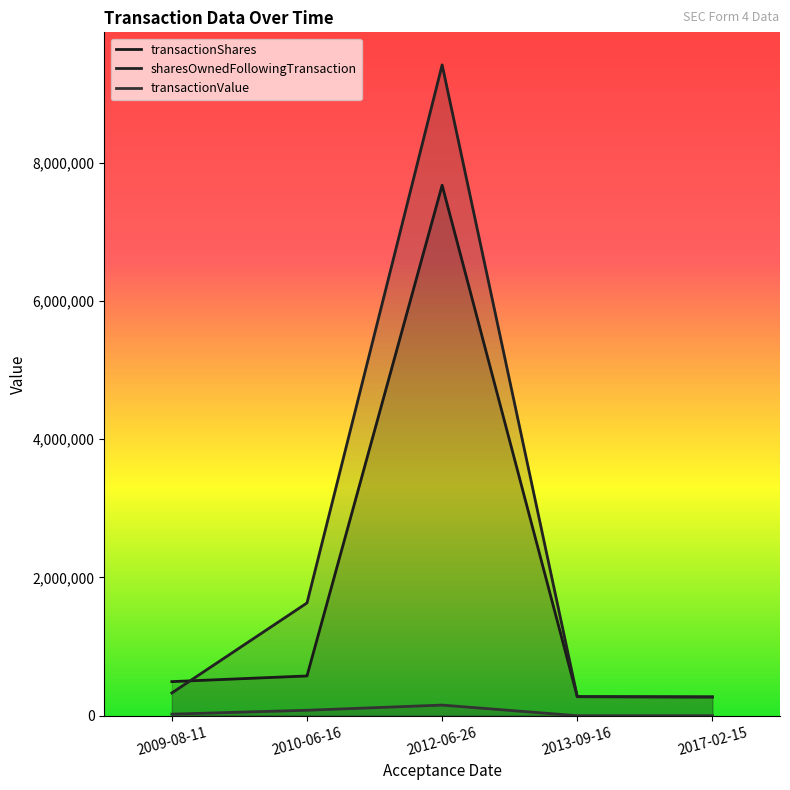

How many lines are shown in the chart?

3